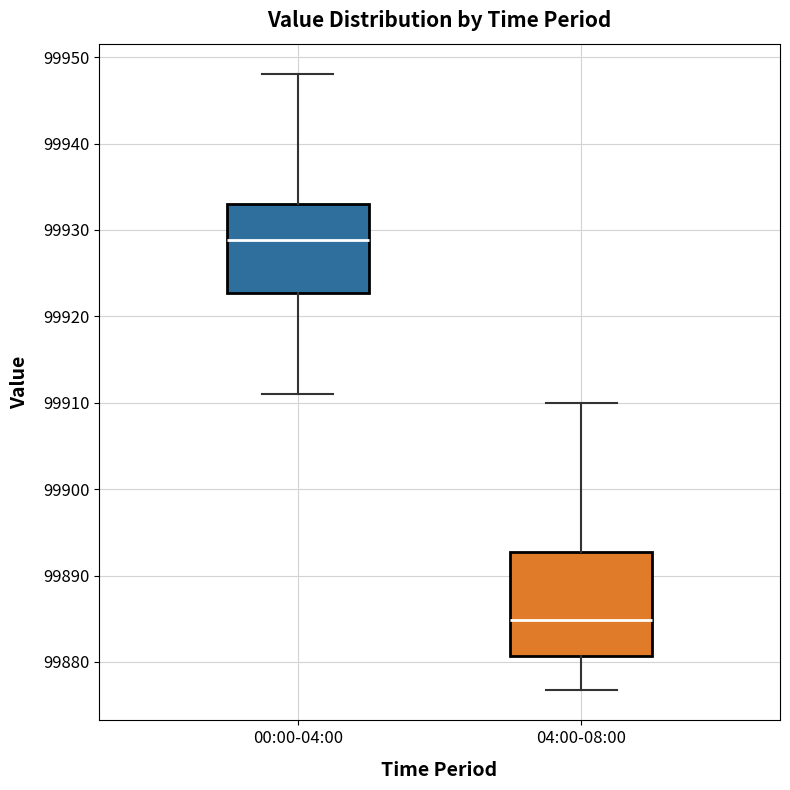

Where is the upper edge of the box for 00:00-04:00 on the y-axis? The values are not printed on the chart, so give them approximately, as read against the axis.

99933